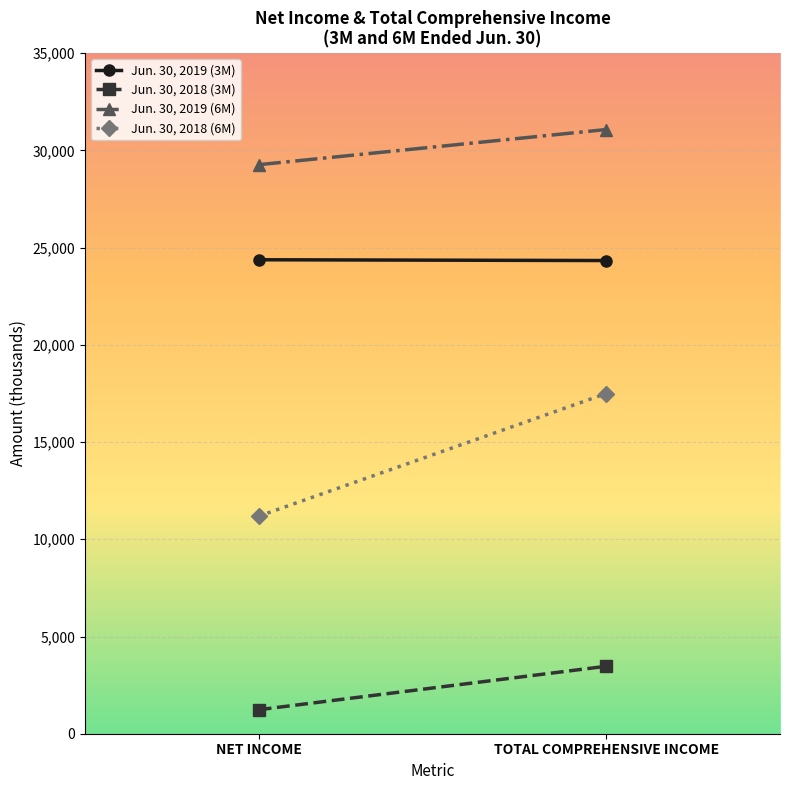

What is the total value across all series at NET INCOME?

66060